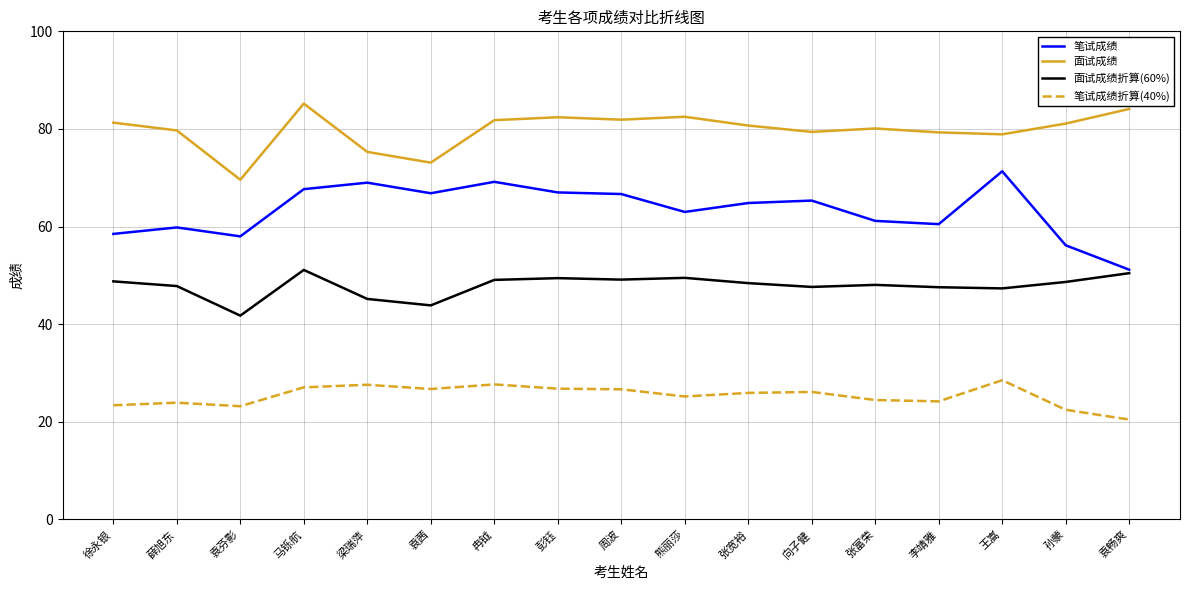

What is the sum of all 笔试成绩 values?

1076.2